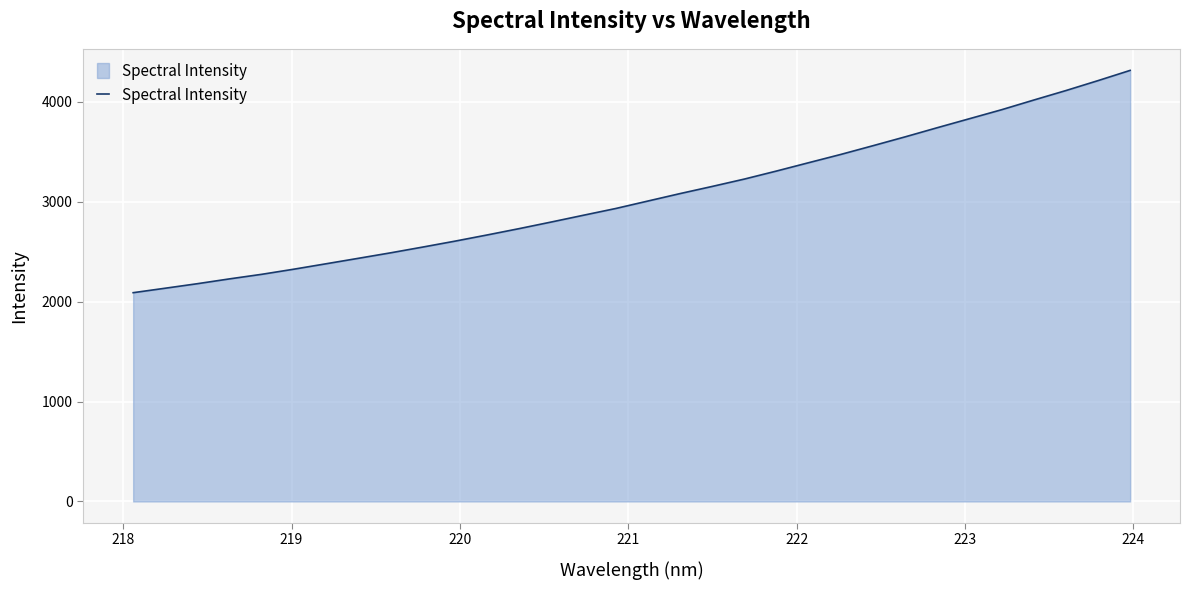

What is the greatest value displayed?

4315.0